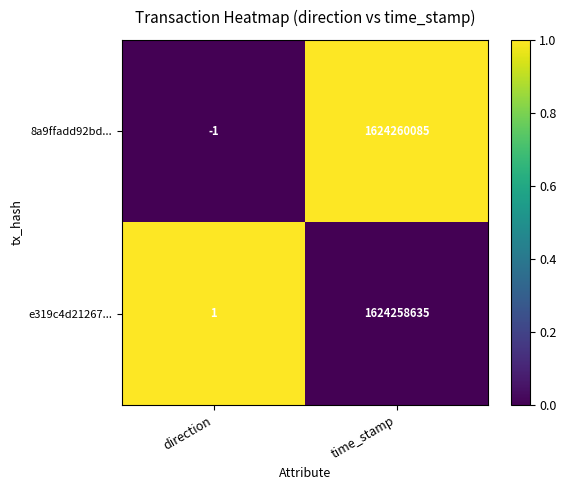

Is it true that 8a9ffadd92bd... equals 1624260085 at time_stamp?

True